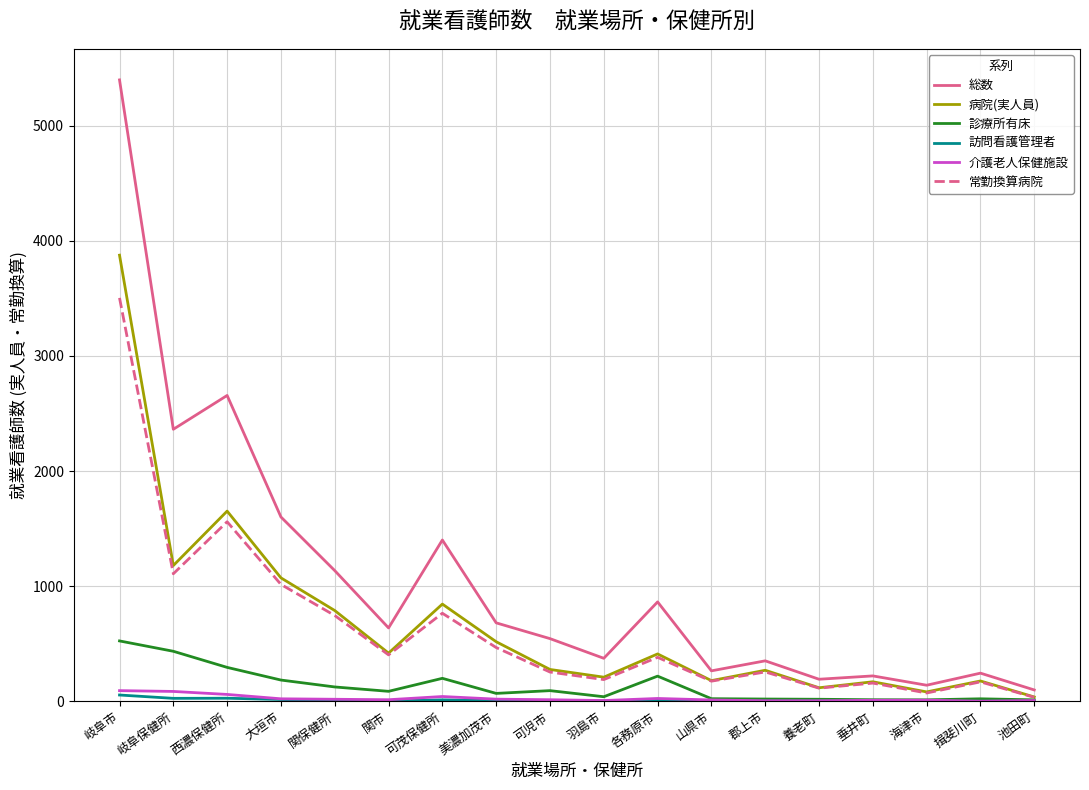

Which series has the largest range (max minus min)?

総数